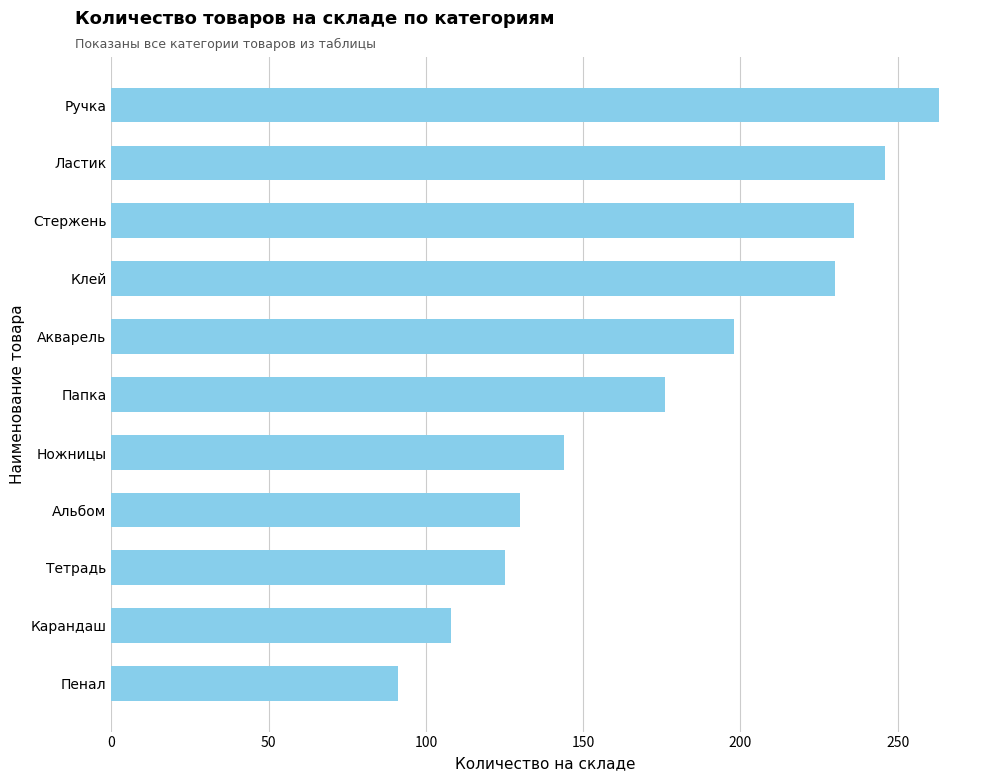

Rank the categories by value from highest to lowest.

Ручка, Ластик, Стержень, Клей, Акварель, Папка, Ножницы, Альбом, Тетрадь, Карандаш, Пенал